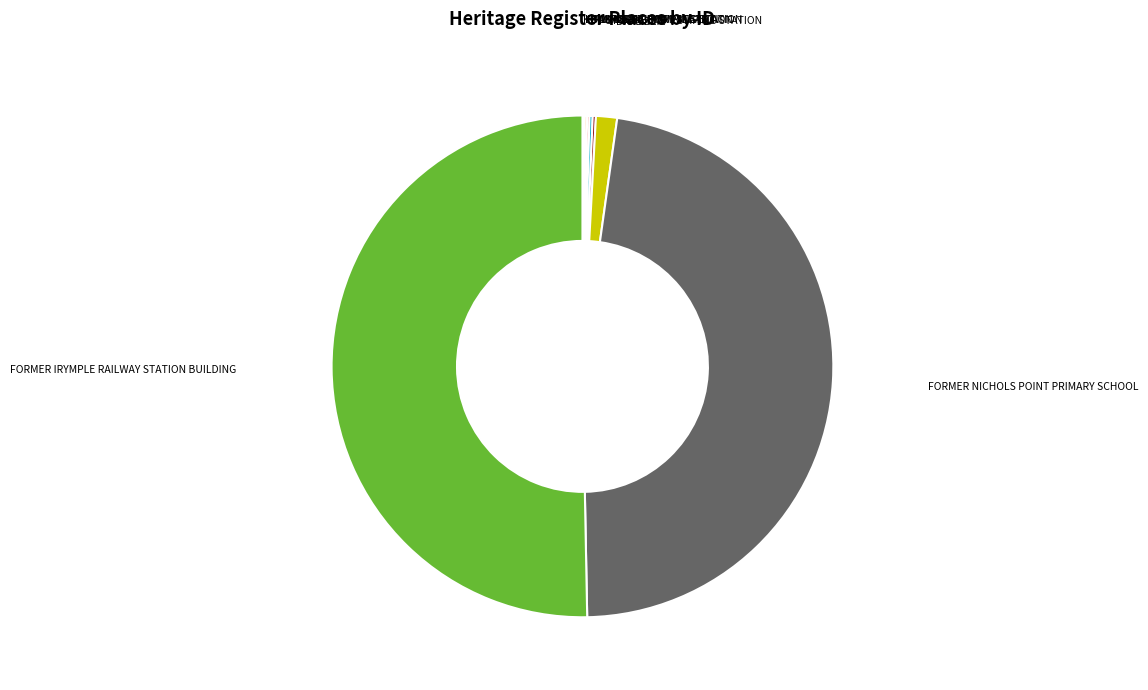

The FORMER NICHOLS POINT PRIMARY SCHOOL slice represents 41% of the pie. True or false?

False